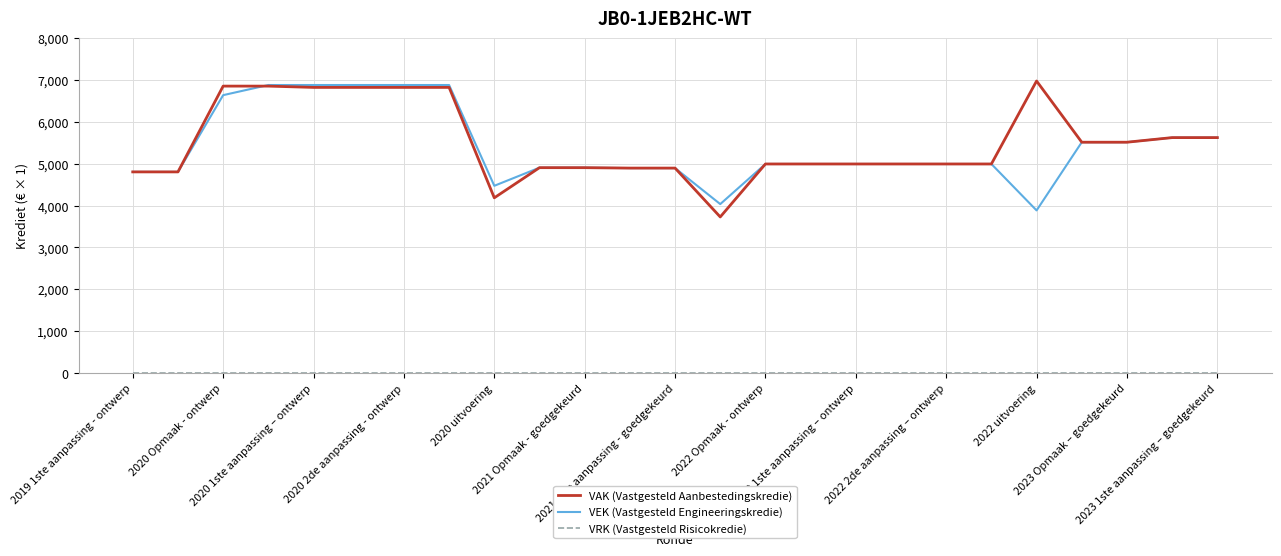

What is the maximum value shown in the chart?

6974